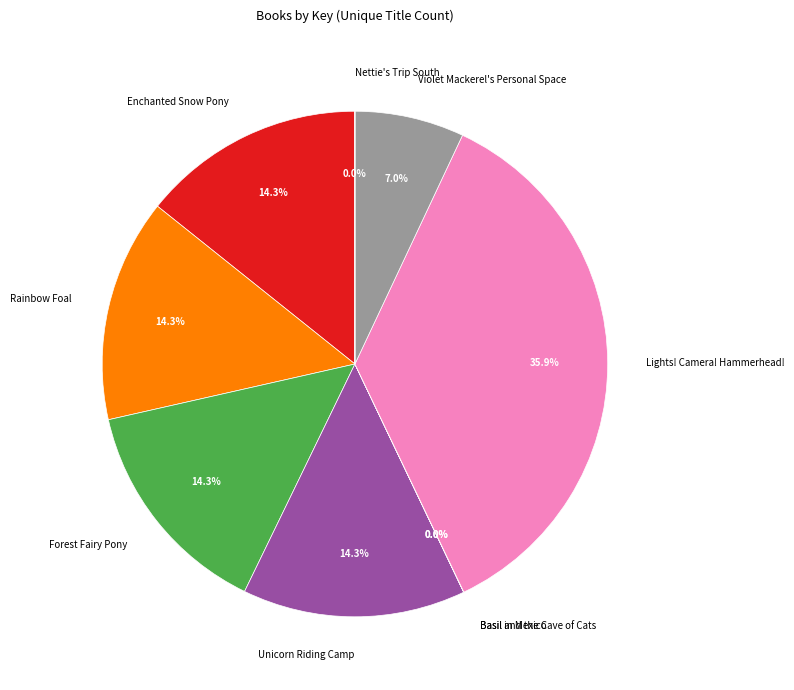

To the nearest percent, what is the combined percentage of Lights! Camera! Hammerhead! and Forest Fairy Pony?

50%